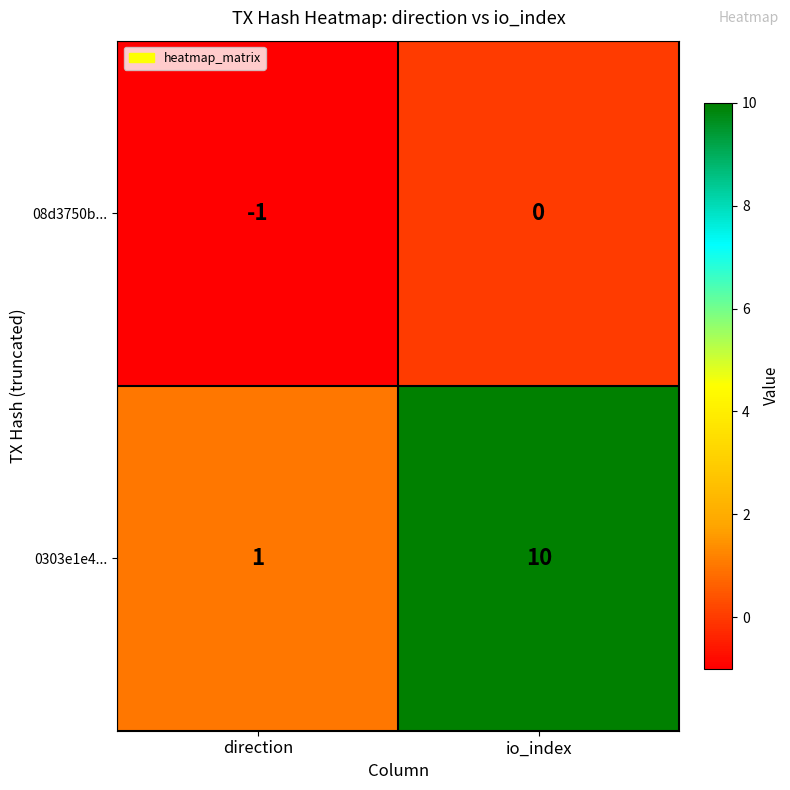

Which category has the lowest value in the 08d3750b... series?

direction